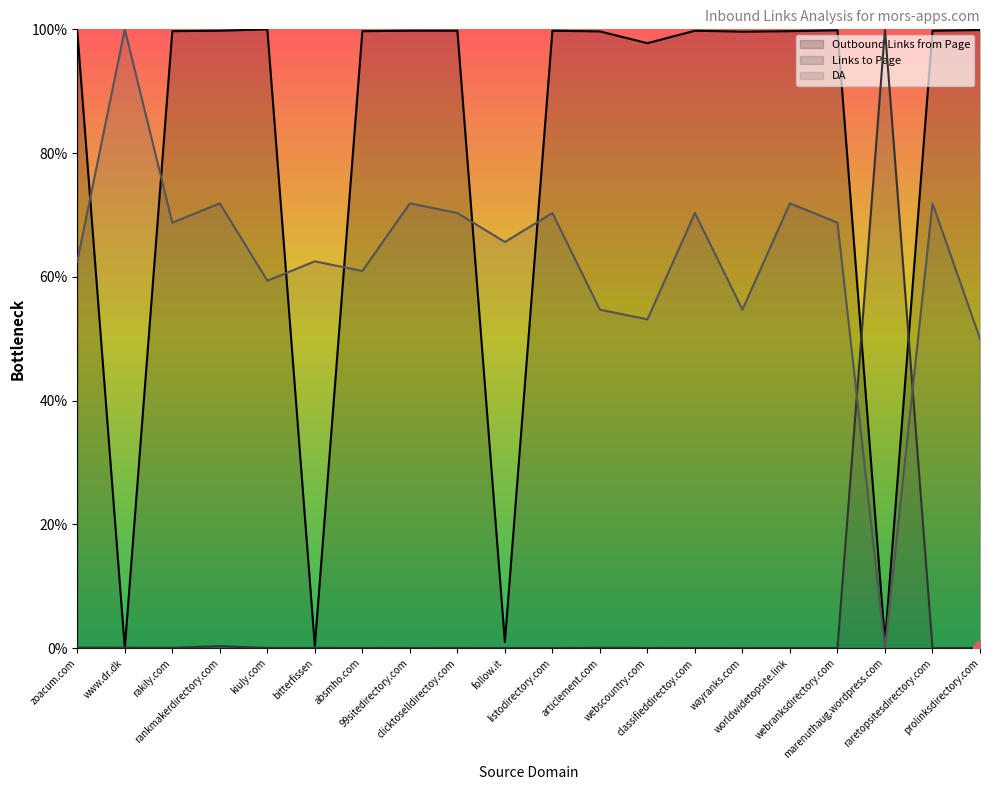

Which category has the lowest value across all series?

www.dr.dk